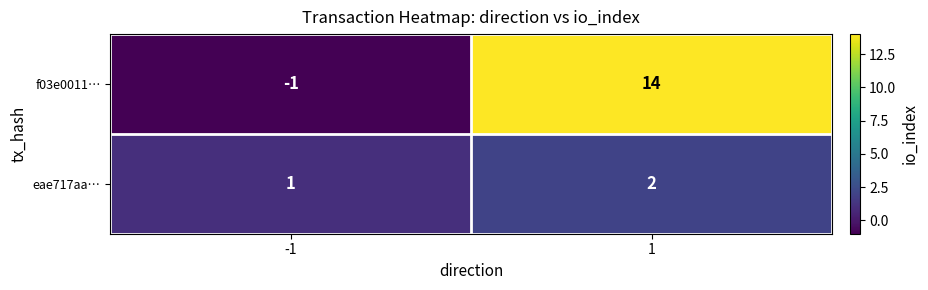

List the series in order of their peak value, highest first.

f03e0011…, eae717aa…